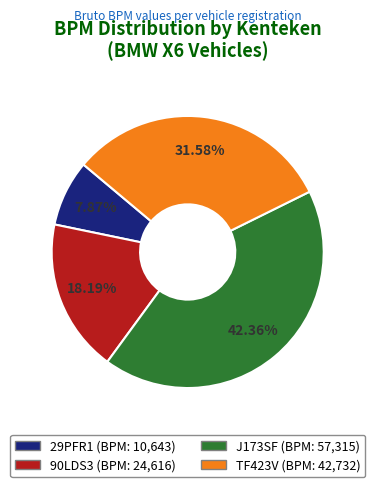

Is it true that 29PFR1 is 8% of the pie?

True